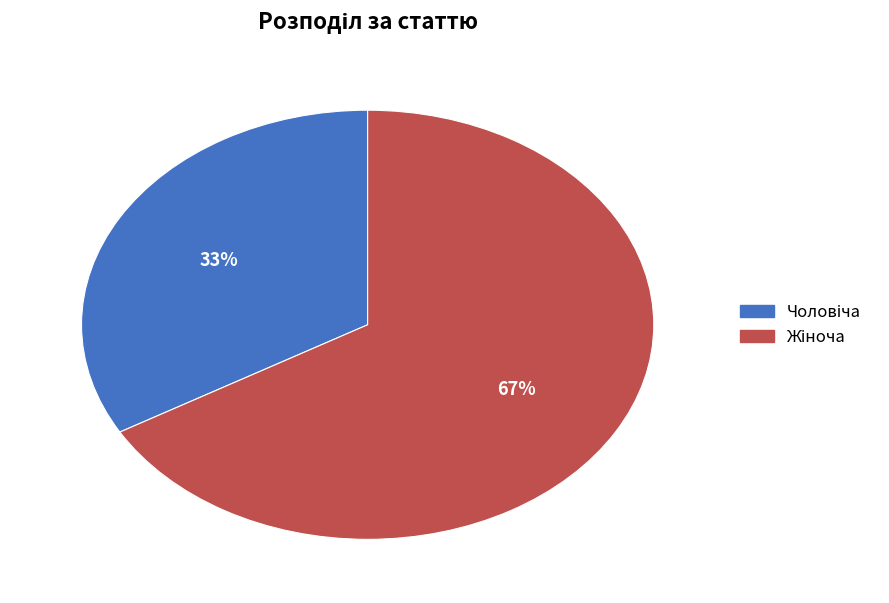

Count the number of slices in the pie.

2